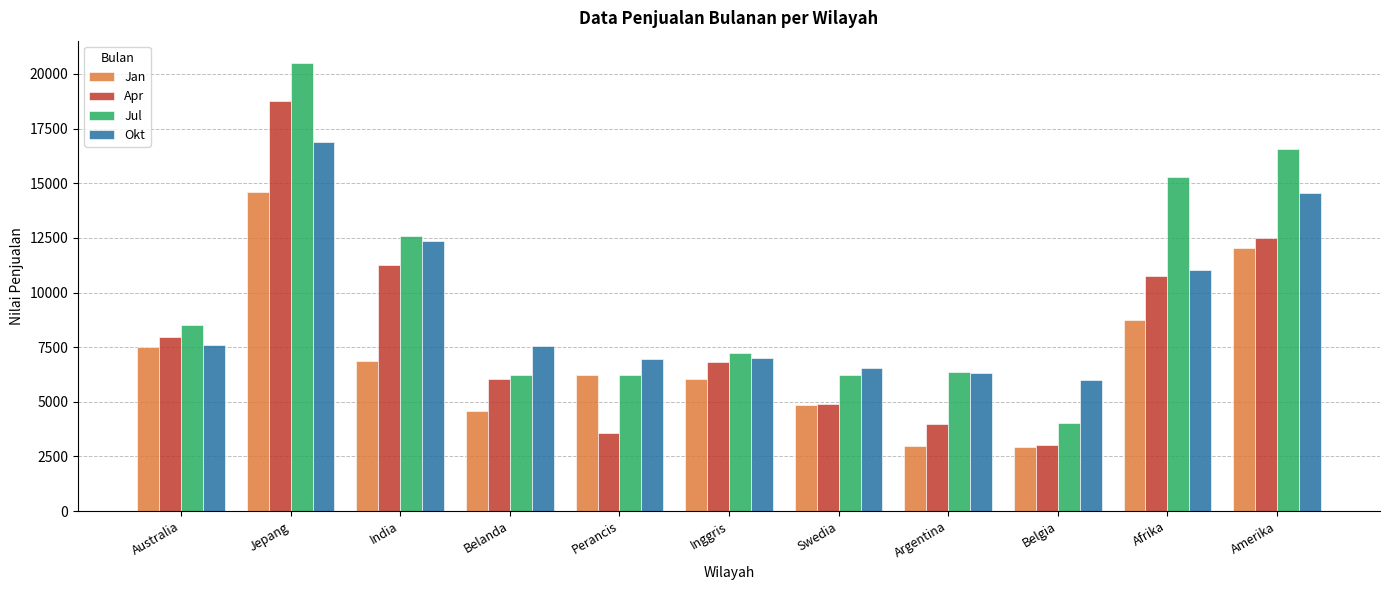

What position from the right is India?

9